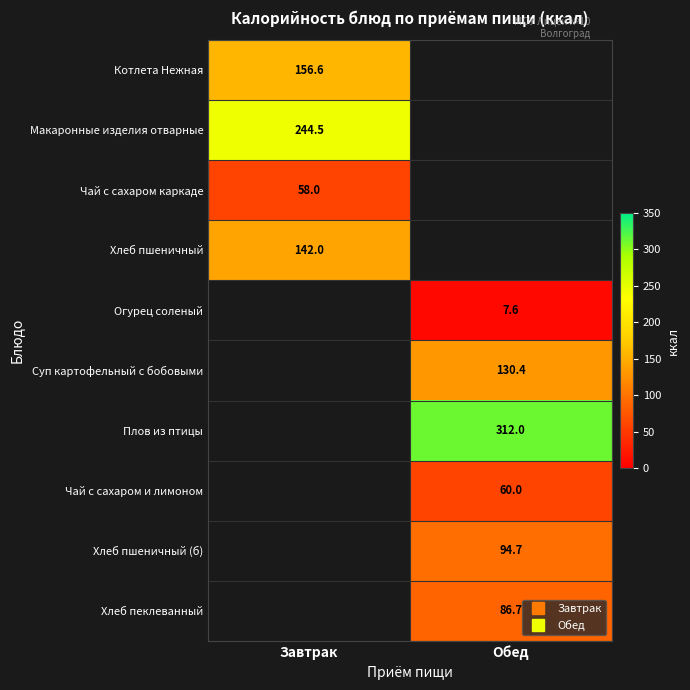

What is the maximum value for Макаронные изделия отварные?

244.5